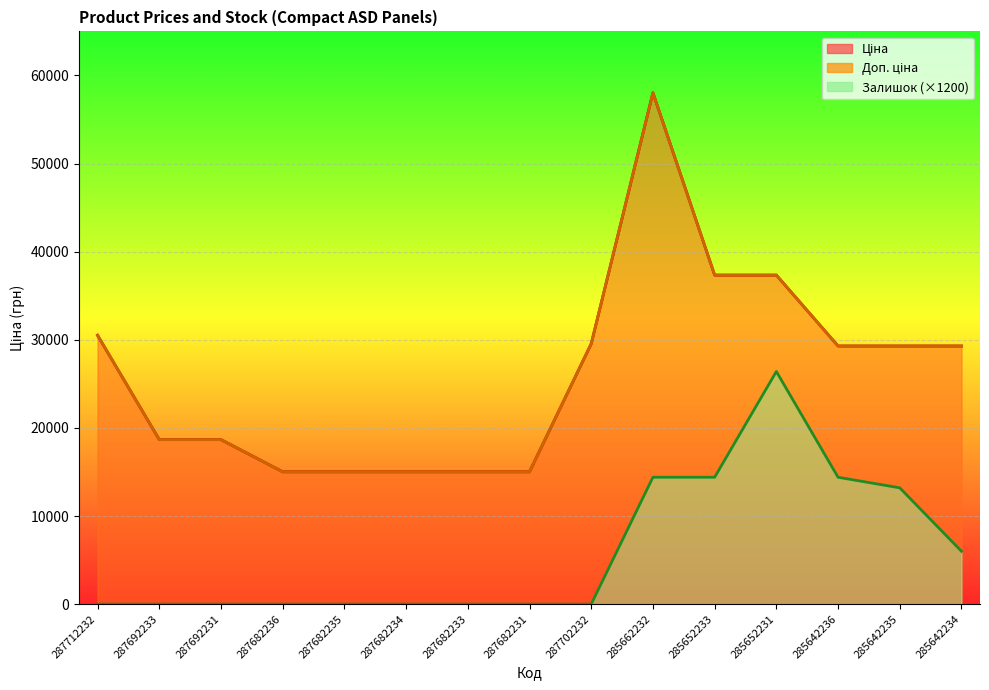

Between 287682235 and 287692231, which is larger?

287692231